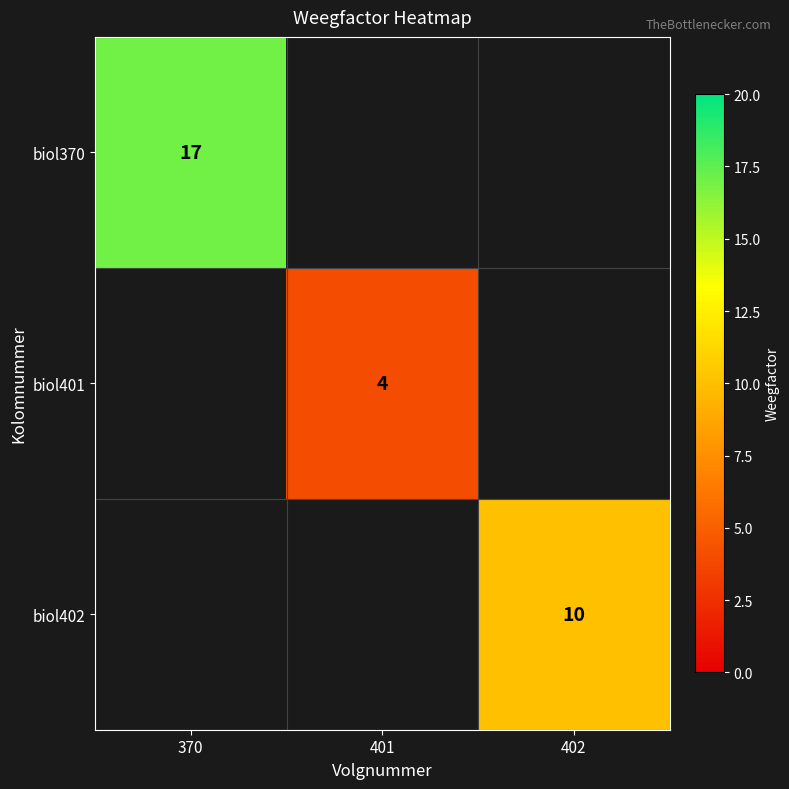

True or false: biol402 has a value of 0 at 370.

True